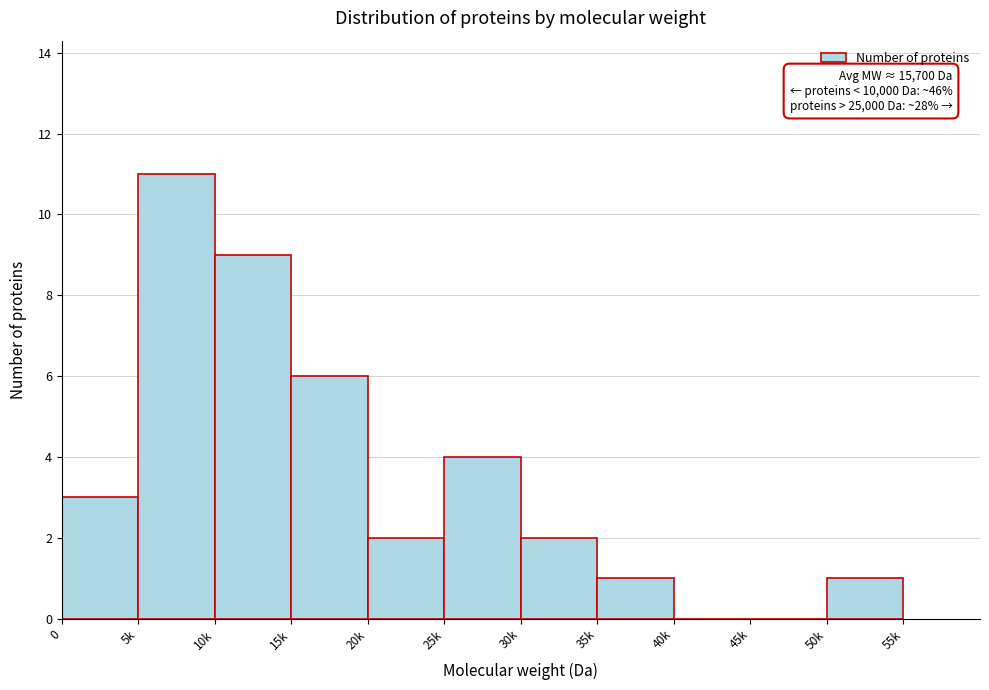

What is the sum of all values?

39